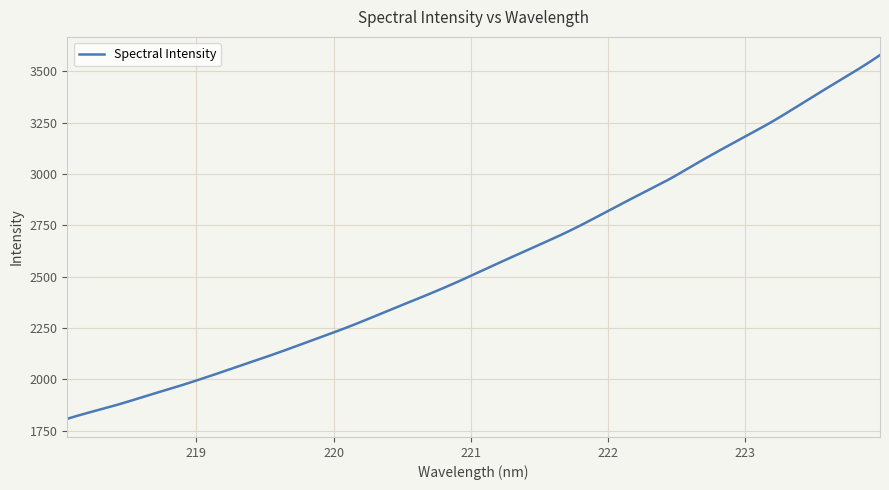

What is the minimum value shown in the chart?

1808.6